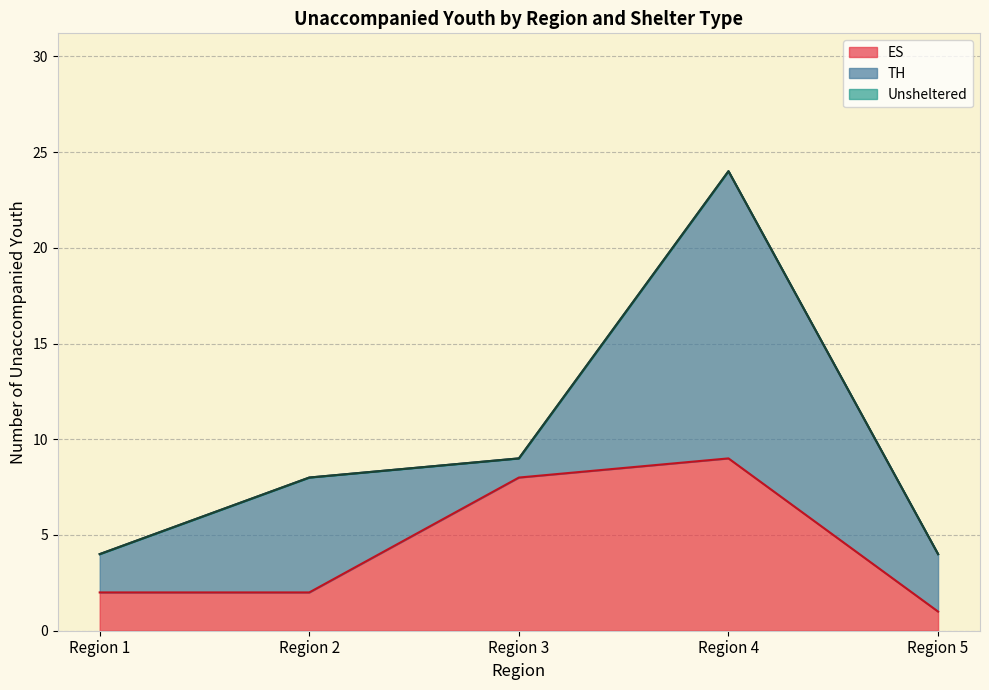

What is the total value across all series at Region 4?

24